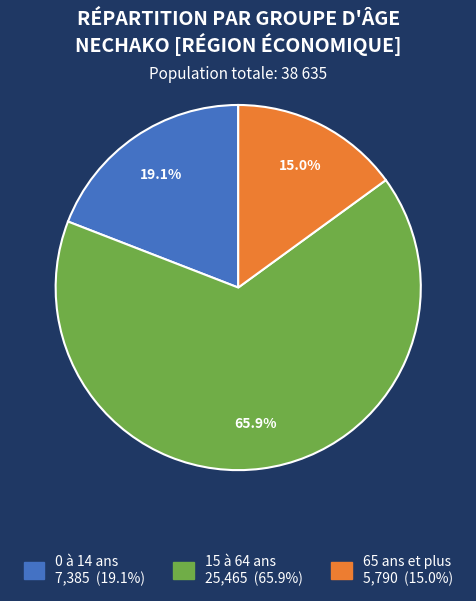

To the nearest percent, what is the difference between the largest and smallest slice percentages?

51%